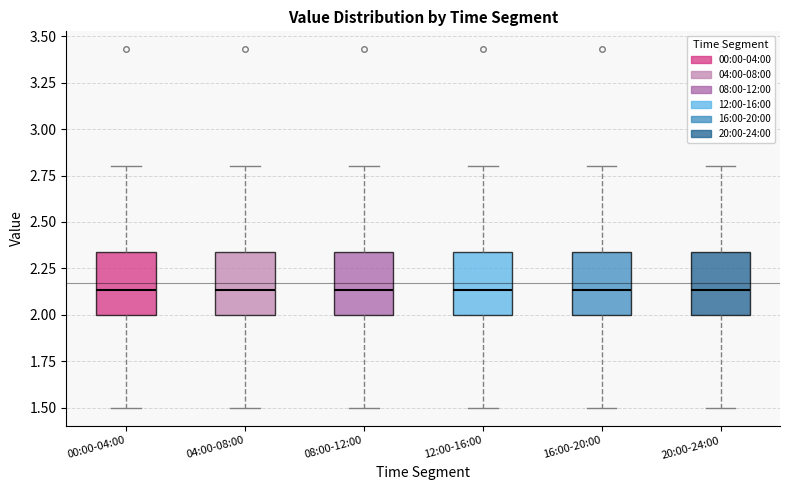

Reading left to right, read every box against the y-axis: the position of its median line, the range the box covers, and the ends of its whiskers. The values are not printed on the chart, so give them approximately, as read against the axis.

00:00-04:00: median 2.15, box 2.00 to 2.35, whiskers 1.50 to 2.80
04:00-08:00: median 2.15, box 2.00 to 2.35, whiskers 1.50 to 2.80
08:00-12:00: median 2.15, box 2.00 to 2.35, whiskers 1.50 to 2.80
12:00-16:00: median 2.15, box 2.00 to 2.35, whiskers 1.50 to 2.80
16:00-20:00: median 2.15, box 2.00 to 2.35, whiskers 1.50 to 2.80
20:00-24:00: median 2.15, box 2.00 to 2.35, whiskers 1.50 to 2.80